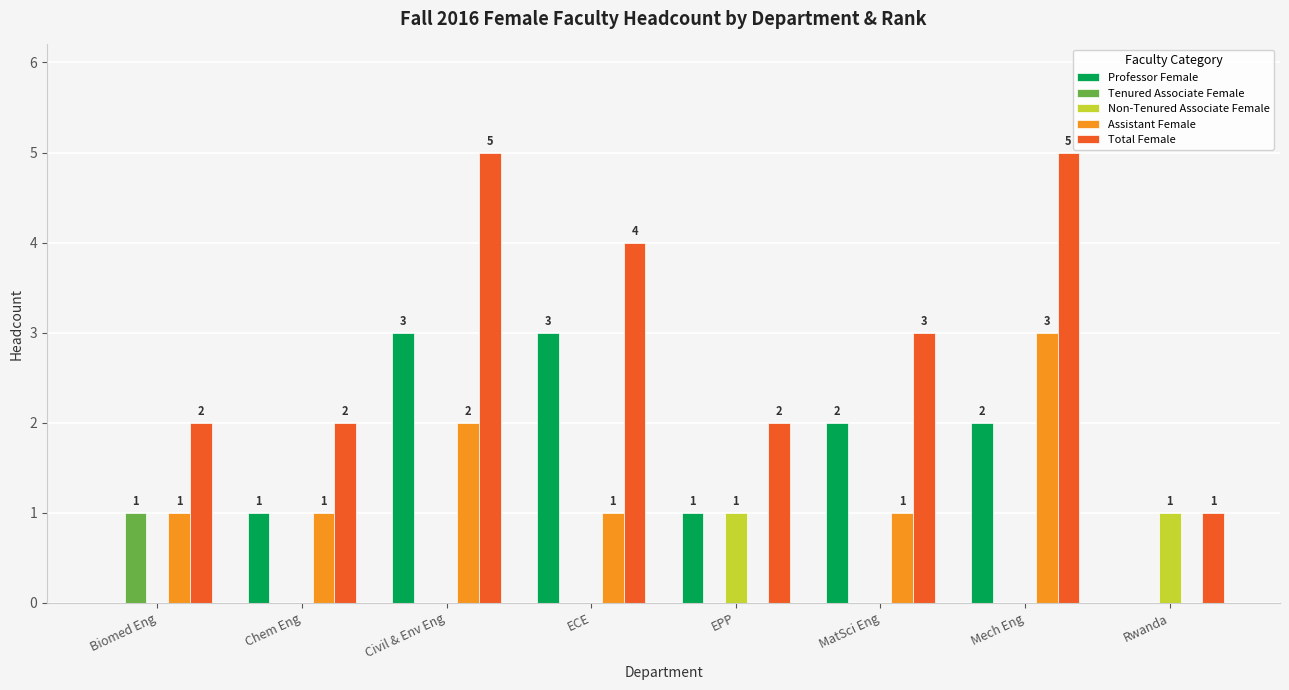

What is the sum of the Total Female values at Civil & Env Eng and Biomed Eng?

7